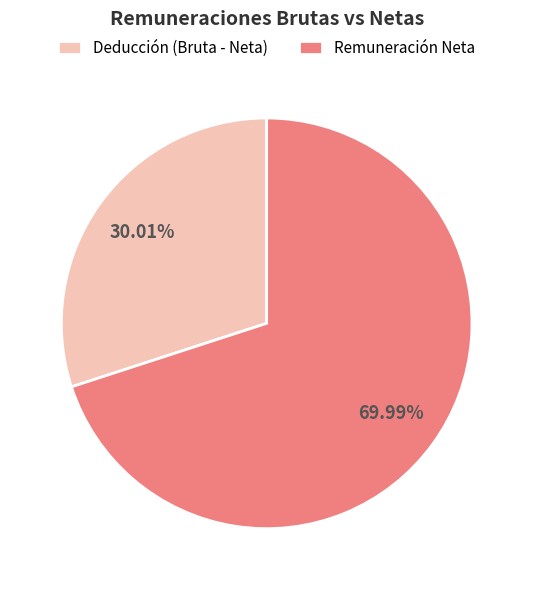

Rank the categories by value from highest to lowest.

Remuneración Neta, Deducción (Bruta - Neta)